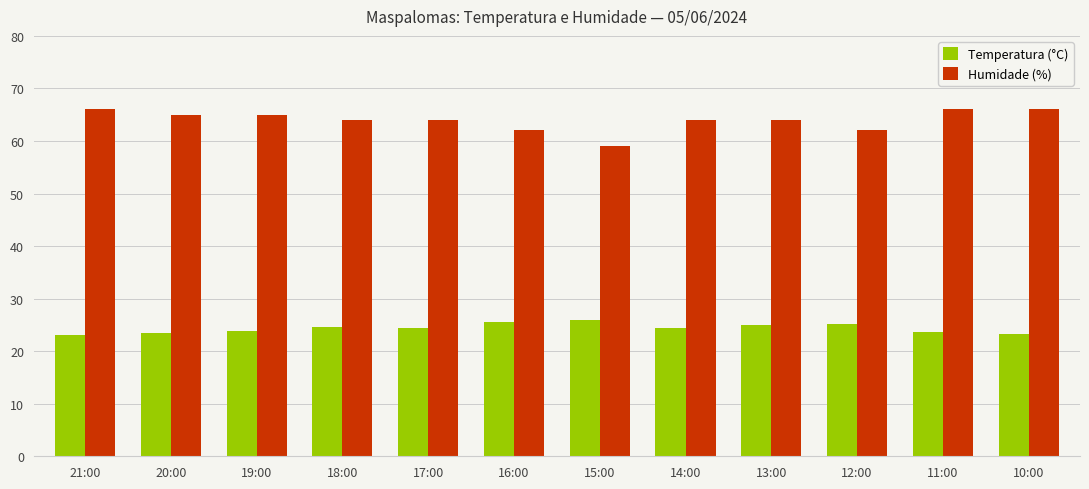

What is the sum of all Humidade (%) values?

767.0